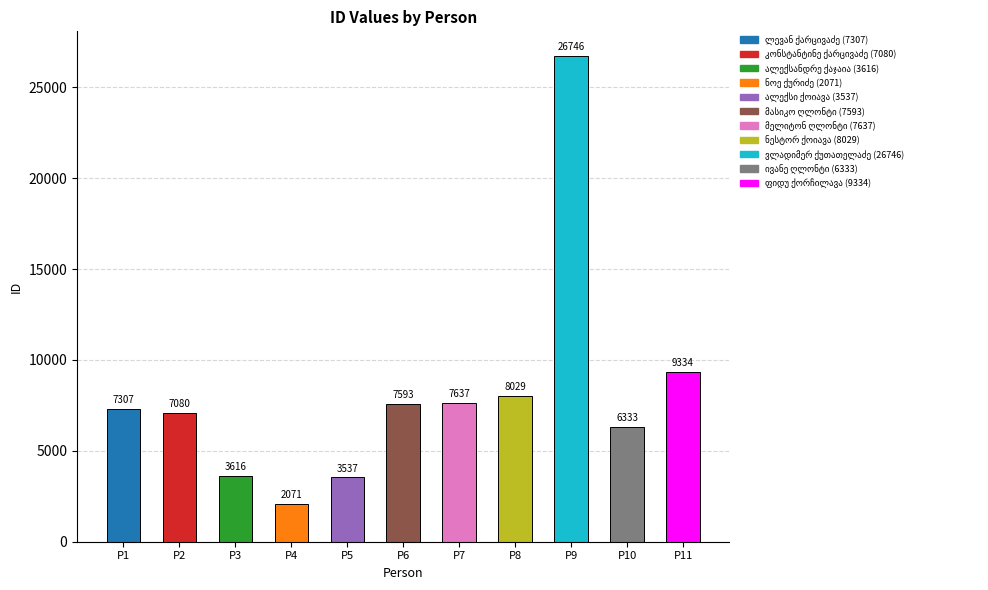

What is the change in value from P4 to P5?

+1466